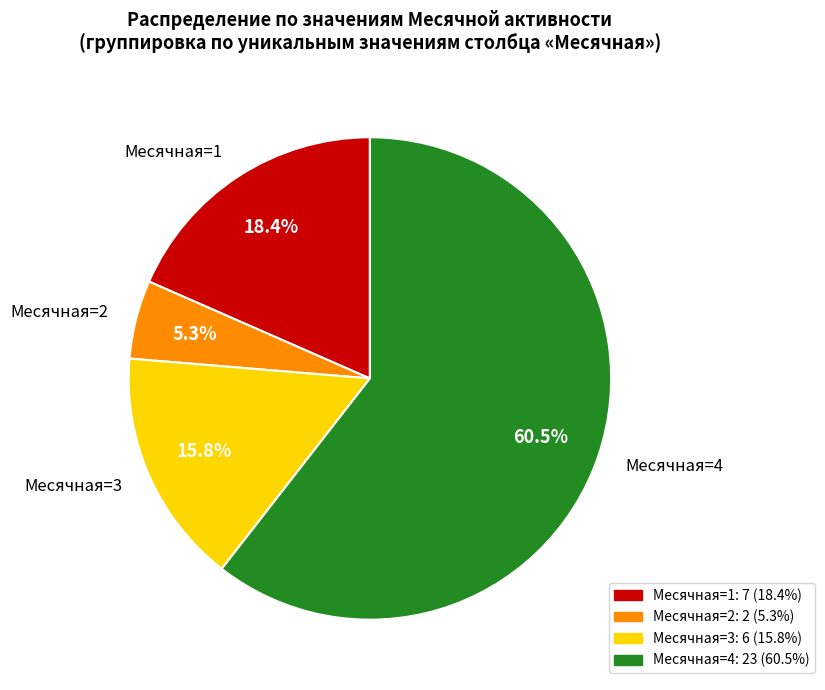

How many slices are in this pie chart?

4